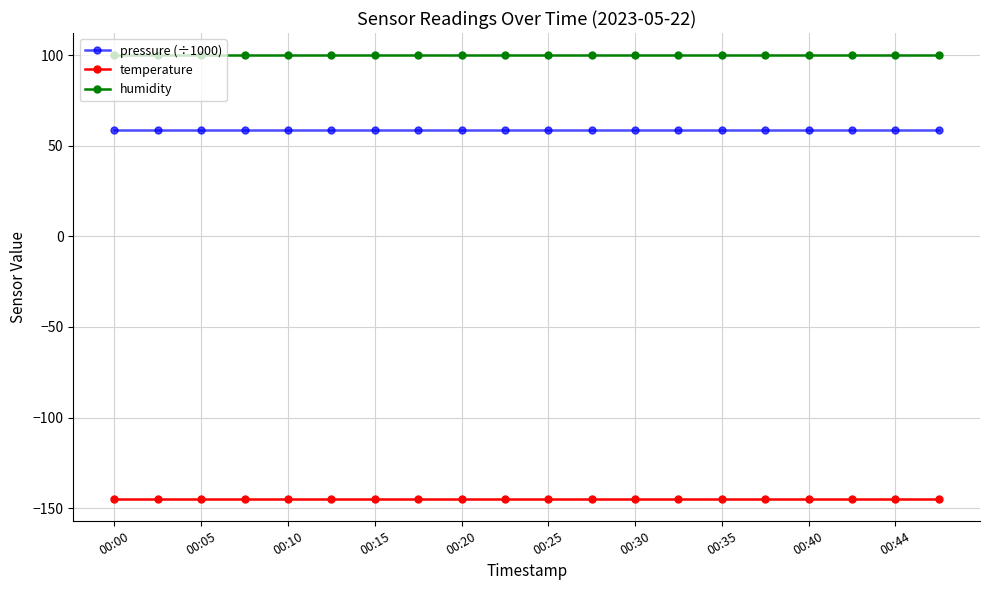

What is the greatest value displayed?

100.0